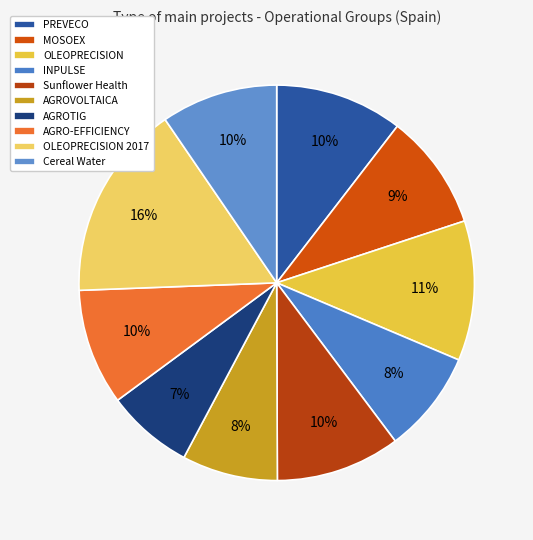

How much of the chart is everything except AGROVOLTAICA?

92.2%